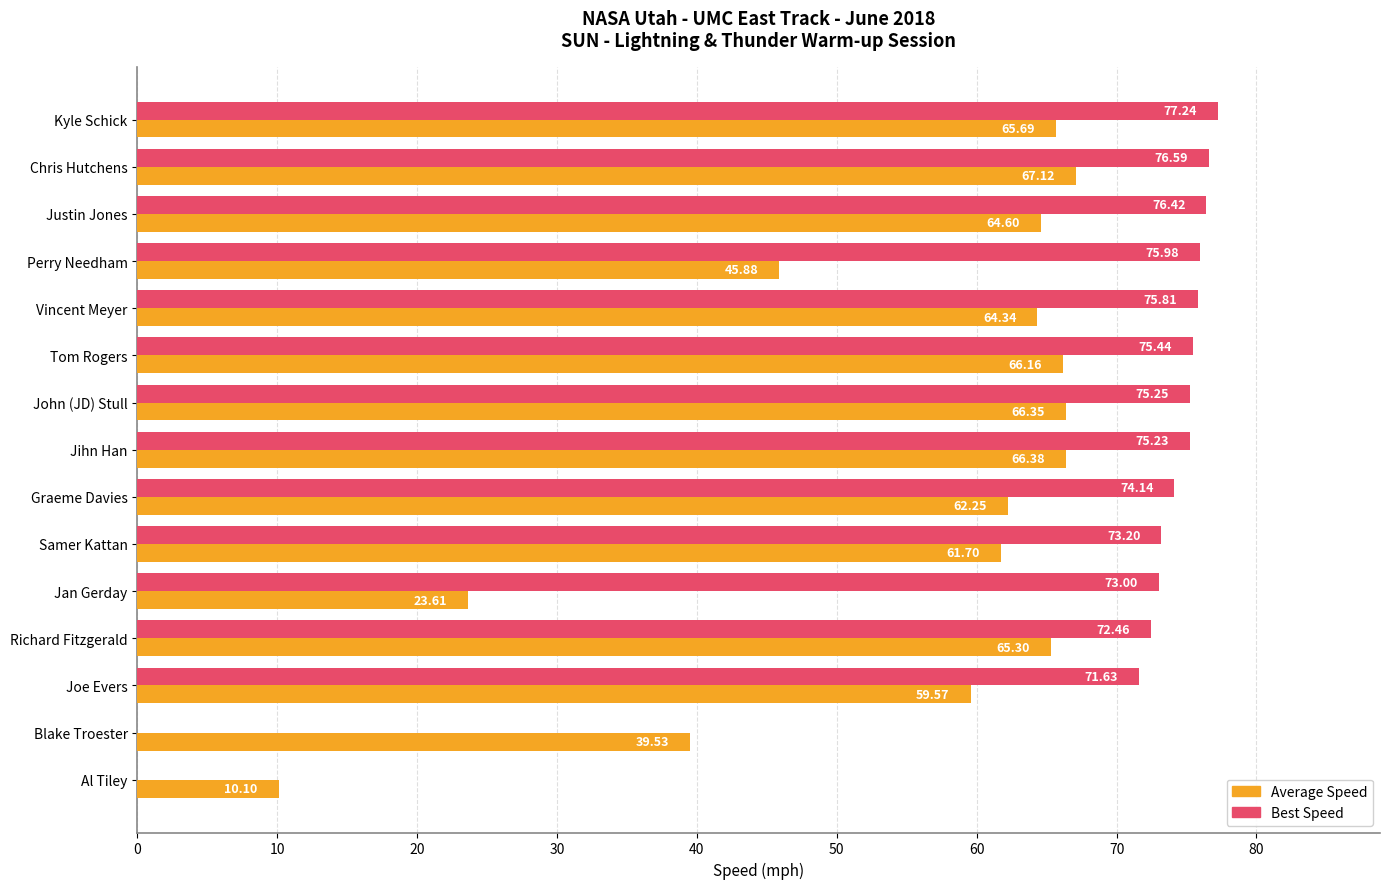

Which category has the highest value in the Best Speed series?

Kyle Schick